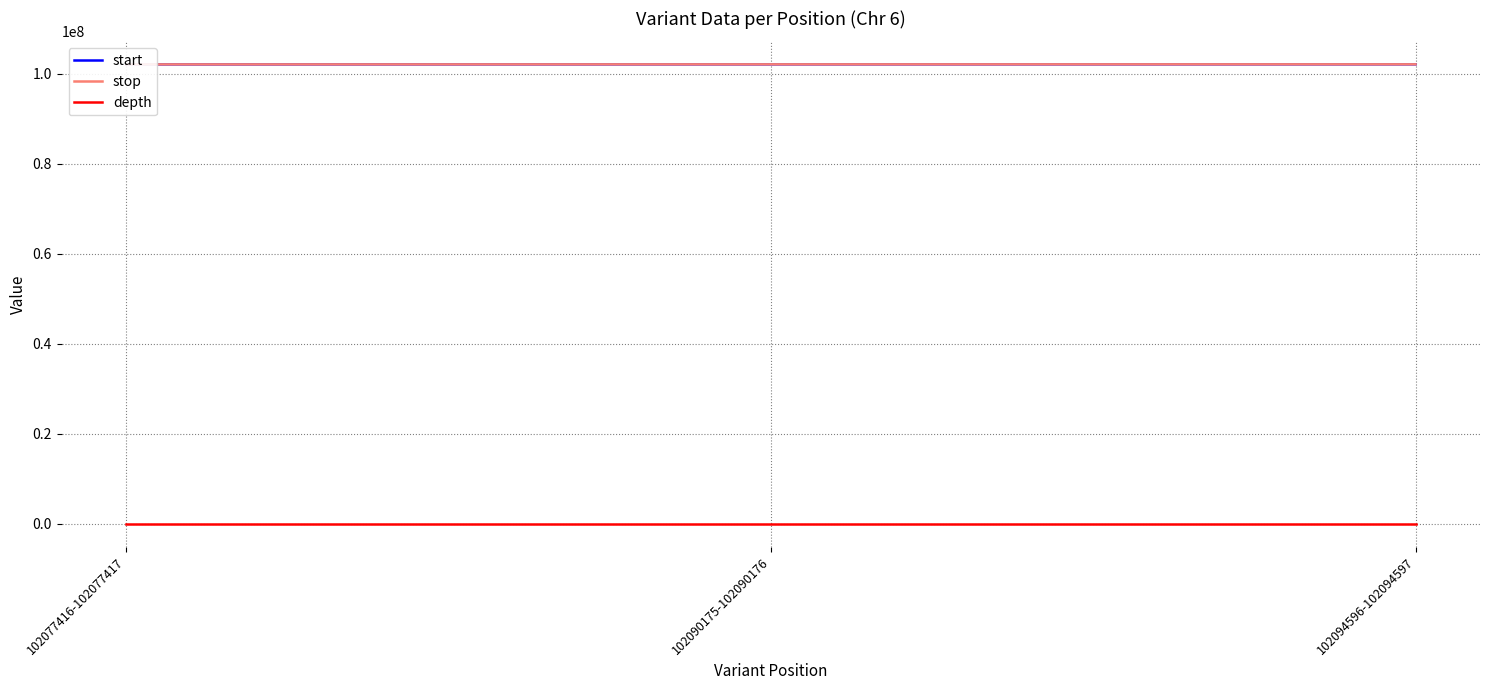

The start series shows 181846314 at 102094596-102094597. True or false?

False